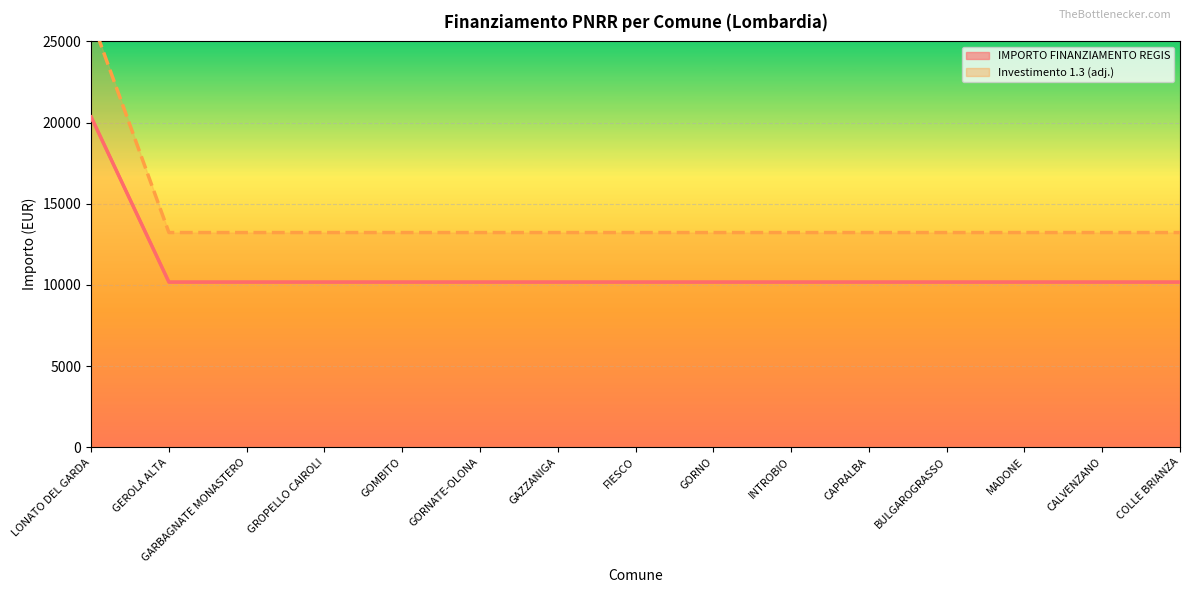

Is it true that IMPORTO FINANZIAMENTO REGIS equals 10172 at GEROLA ALTA?

True